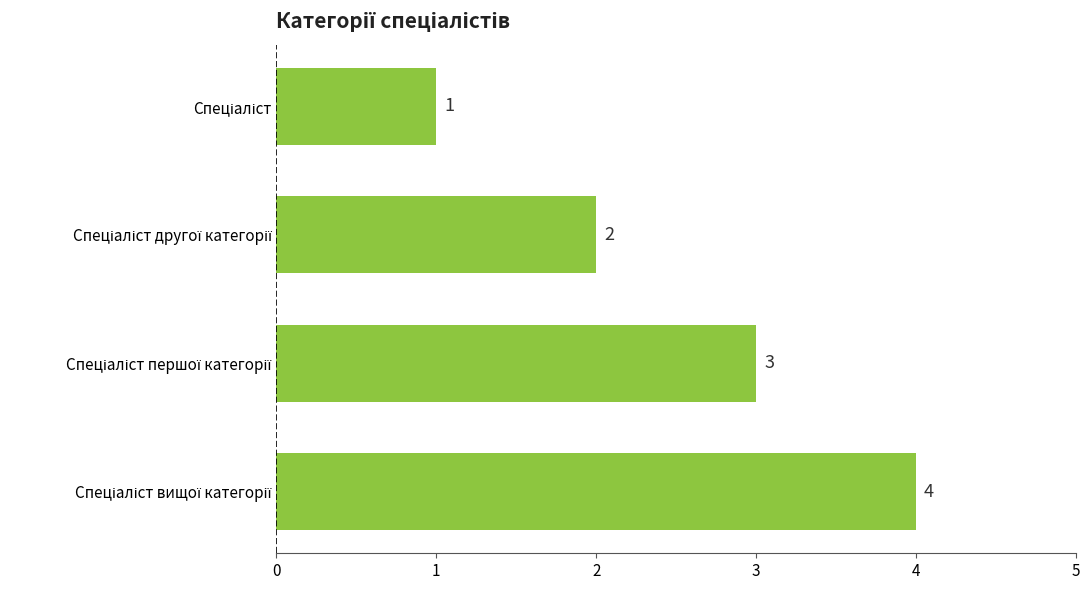

How many data points are less than 3?

2